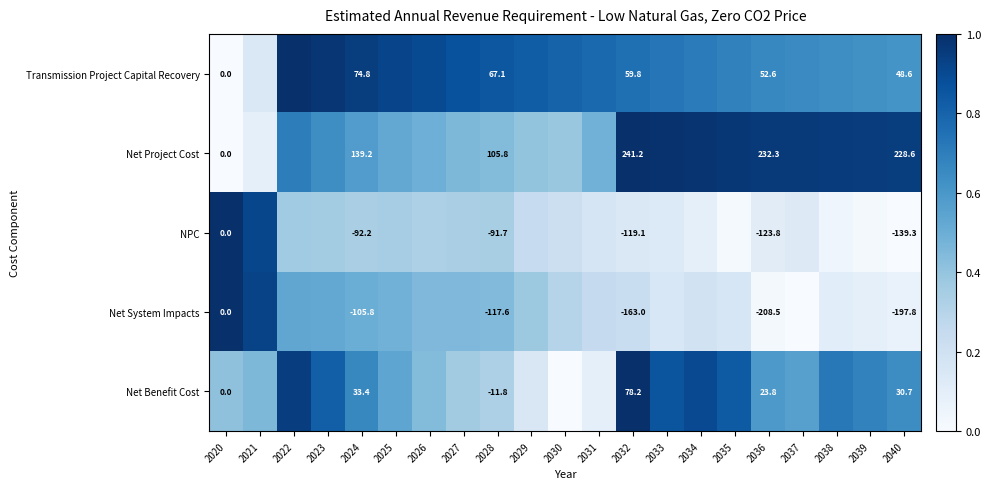

Between 2039 and 2033, which is larger?

2033